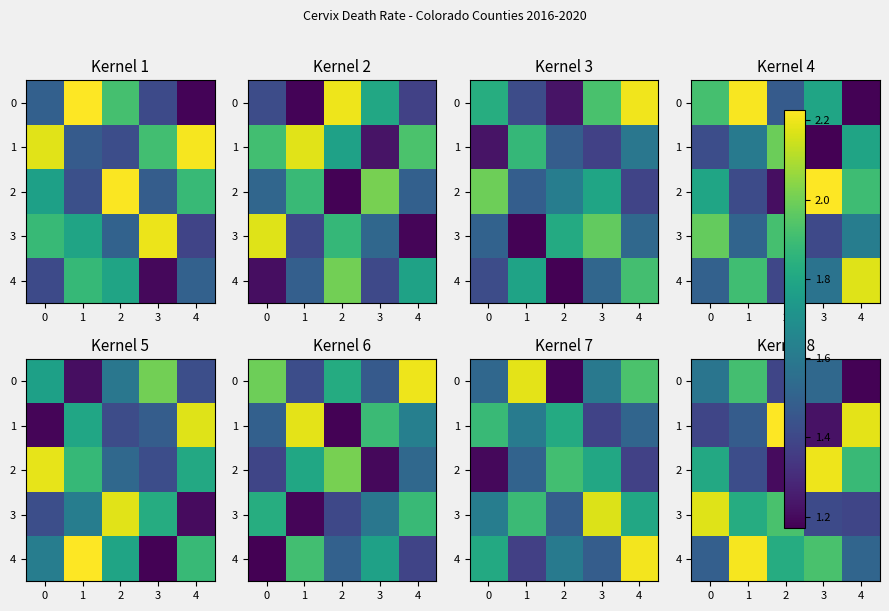

How many data points does each series have?

5